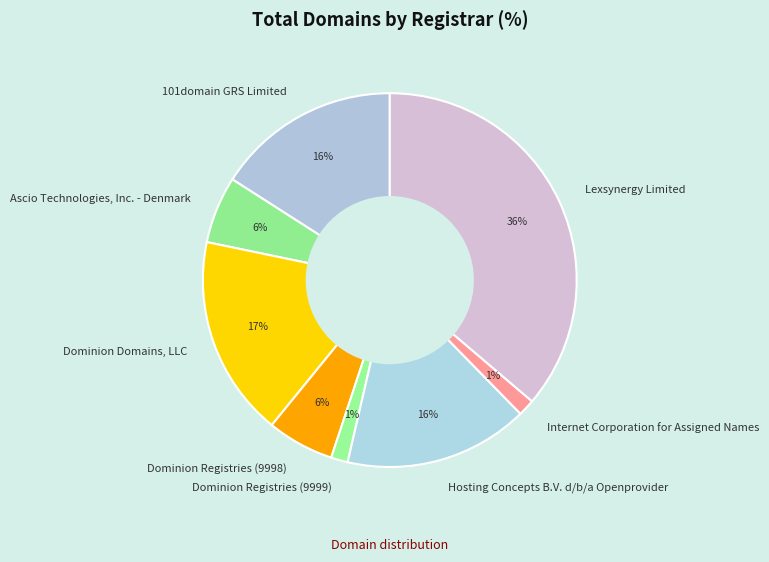

Does Lexsynergy Limited represent more than half of the total?

No